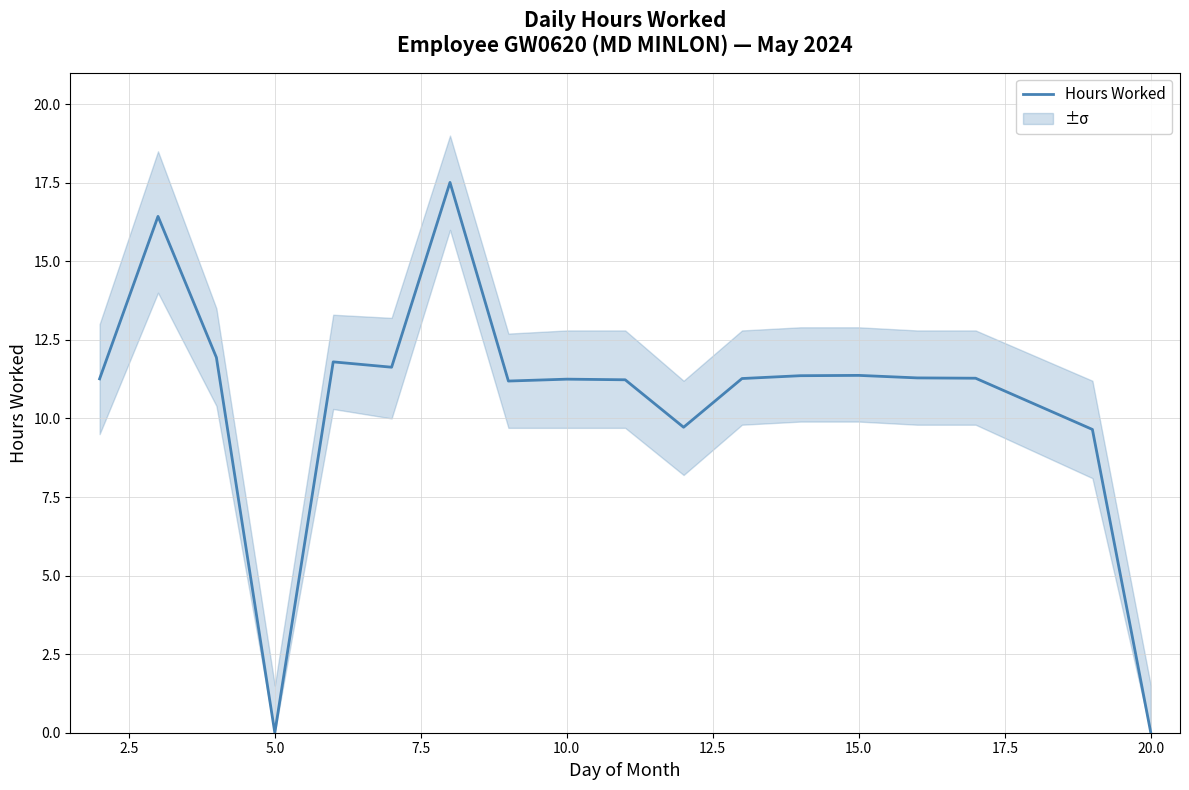

What is the difference between the second highest and second lowest values?

16.4